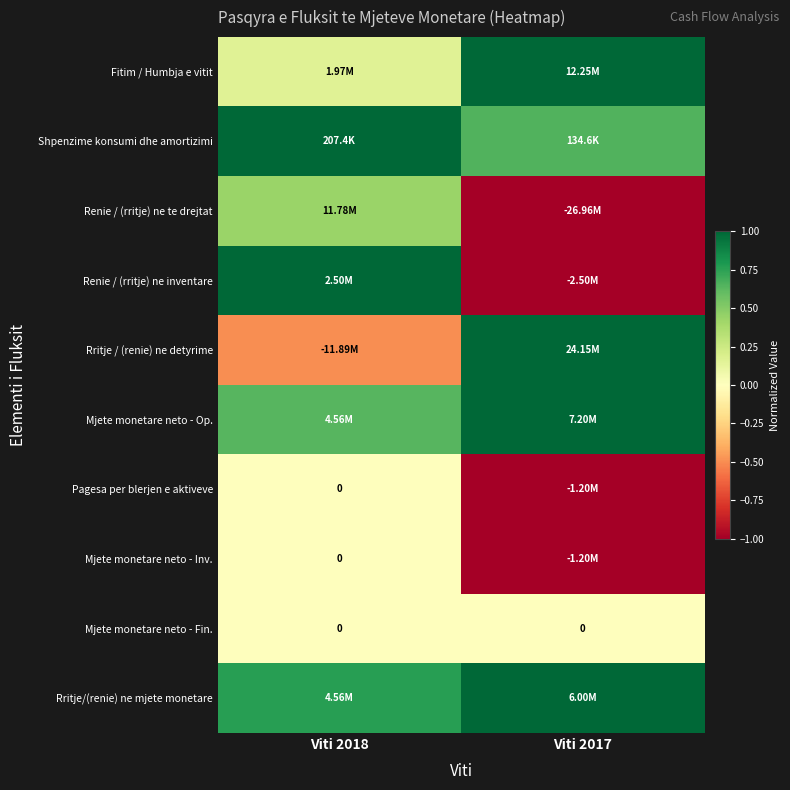

What is the spread (max minus min) of values at Viti 2018?

1.5